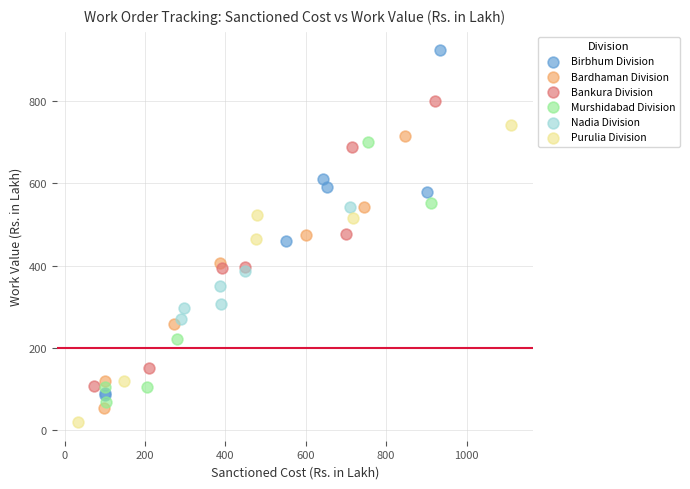

Which series reaches the maximum Y coordinate?

Birbhum Division